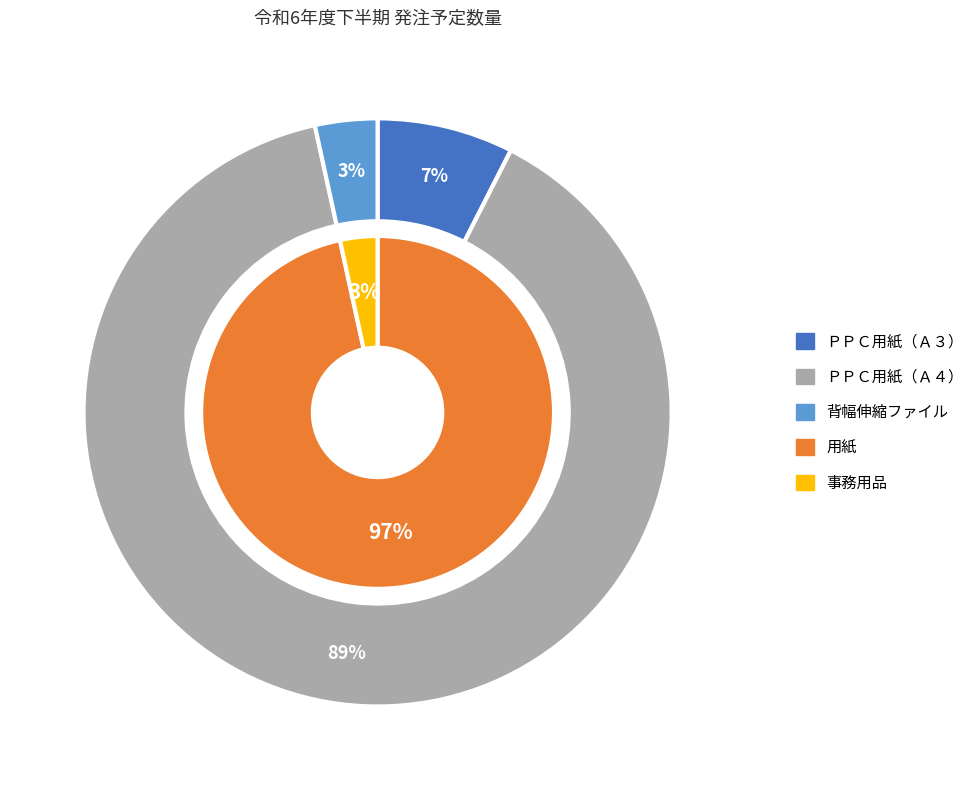

What is the smallest slice in the pie chart?

背幅伸縮ファイル